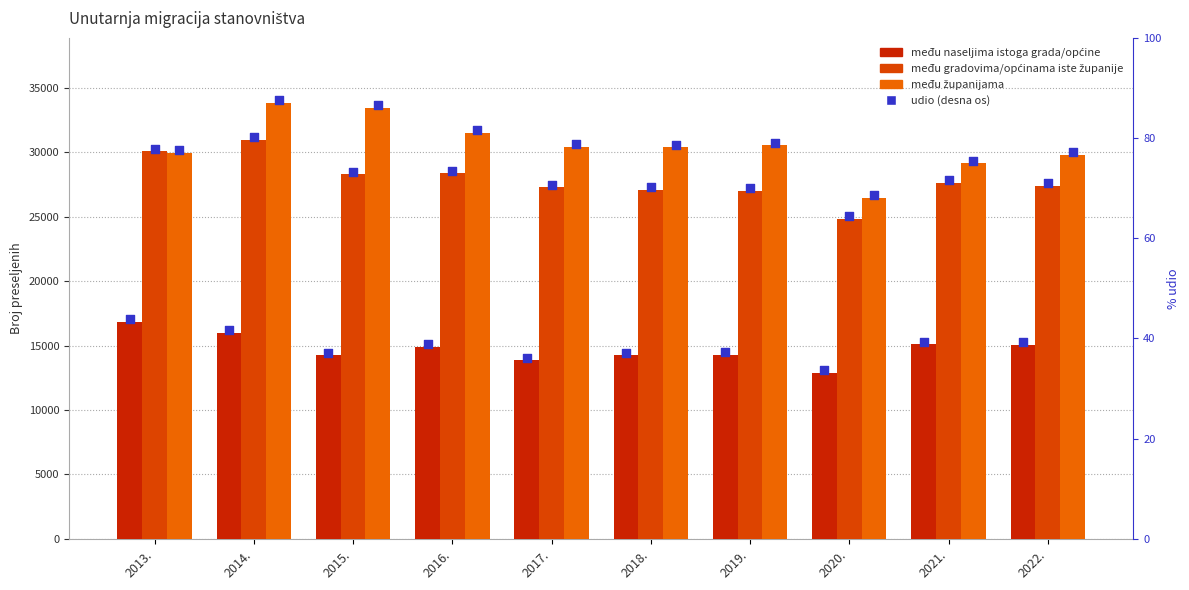

Which series contains the highest Y value?

među županijama